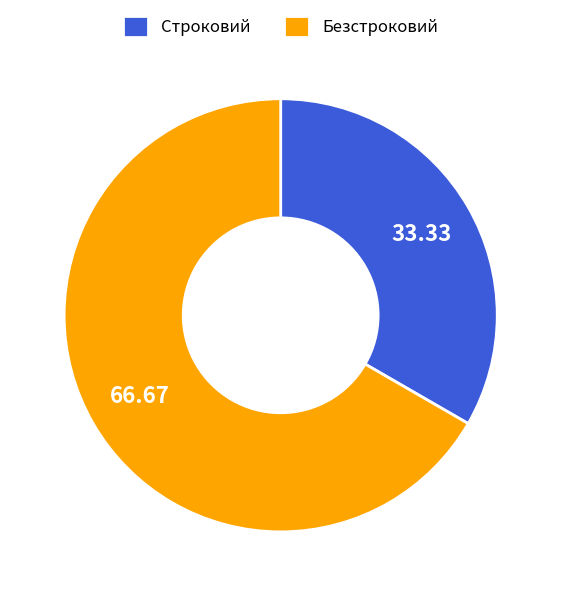

What is the ratio of the value at Безстроковий to the value at Строковий?

2.0